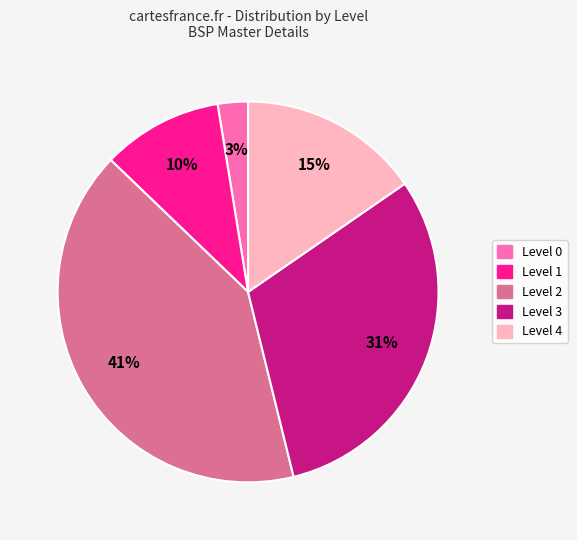

Rank the categories by value from lowest to highest.

Level 0, Level 1, Level 4, Level 3, Level 2